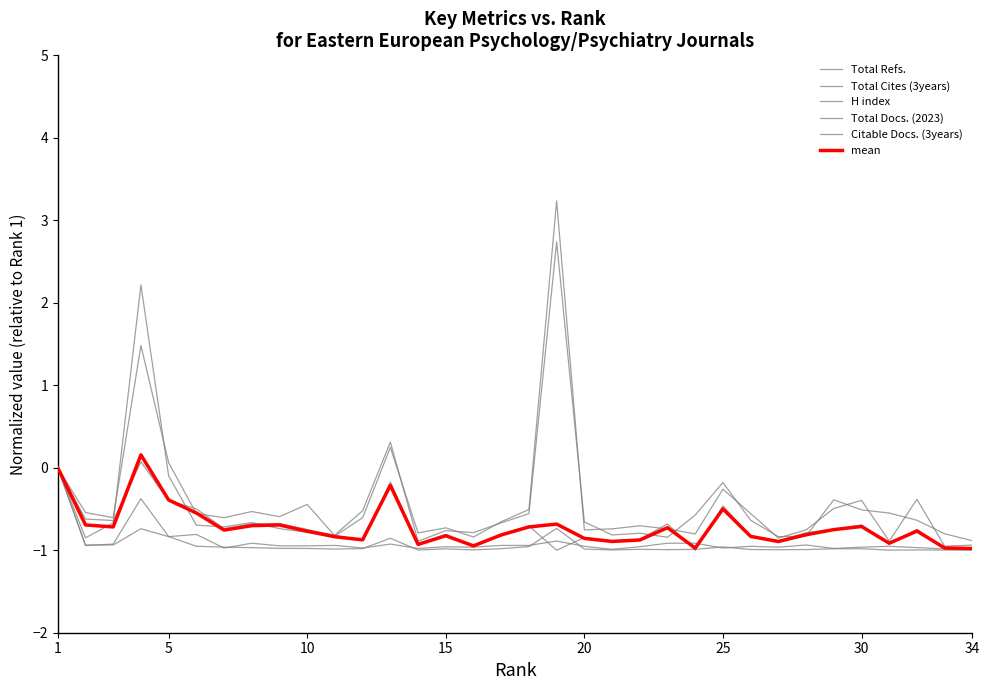

Is this an area chart (filled region under the line)?

No